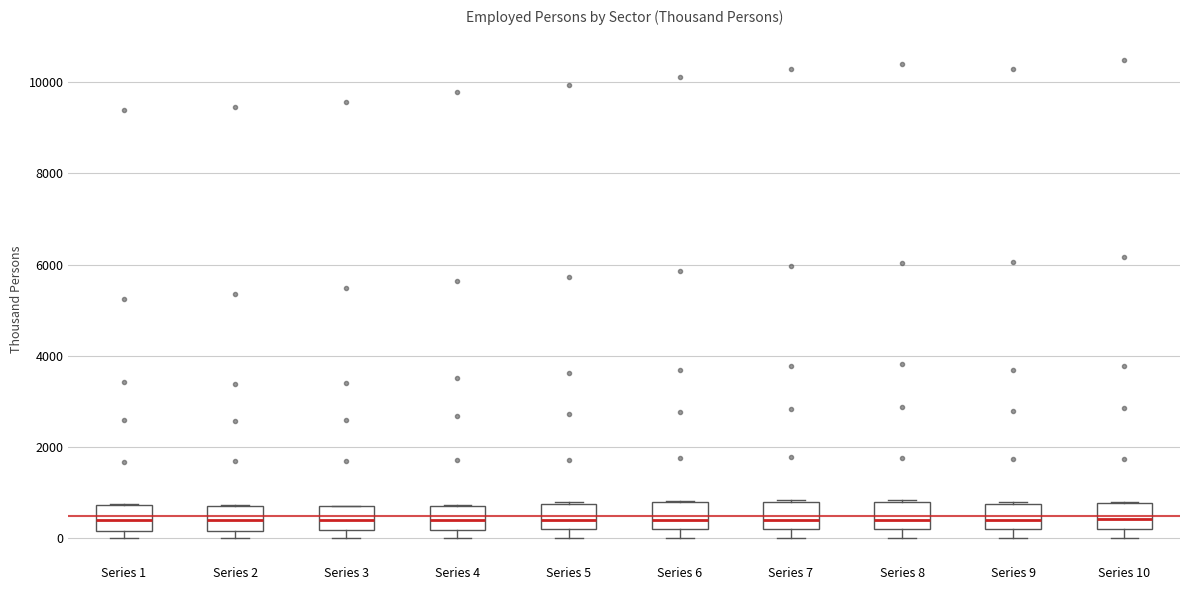

Reading left to right, read every box against the y-axis: the position of its median line, the range the box covers, and the ends of its whiskers. The values are not printed on the chart, so give them approximately, as read against the axis.

Series 1: median 400, box 200 to 800, whiskers 0 to 800
Series 2: median 400, box 200 to 800, whiskers 0 to 800
Series 3: median 400, box 200 to 600, whiskers 0 to 800
Series 4: median 400, box 200 to 800, whiskers 0 to 800
Series 5: median 400, box 200 to 800, whiskers 0 to 800
Series 6: median 400, box 200 to 800, whiskers 0 to 800
Series 7: median 400, box 200 to 800, whiskers 0 to 800
Series 8: median 400, box 200 to 800, whiskers 0 to 800
Series 9: median 400, box 200 to 800, whiskers 0 to 800
Series 10: median 400, box 200 to 800, whiskers 0 to 800